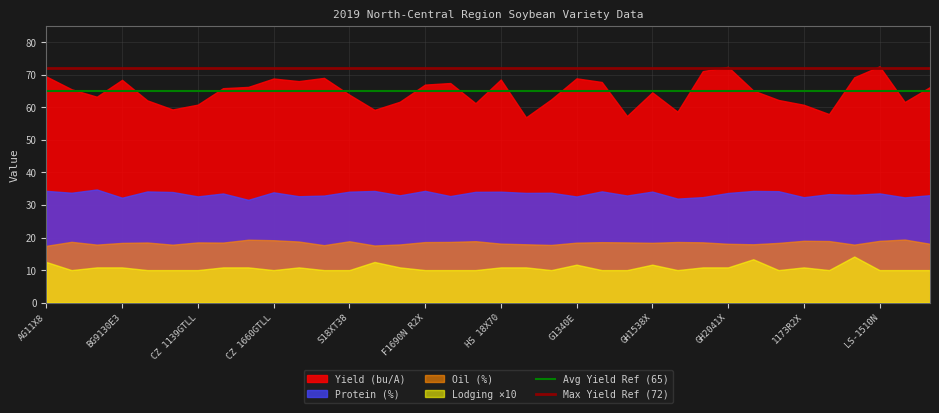

True or false: Lodging ×10 has a value of 12.5 at AG11X8.

True